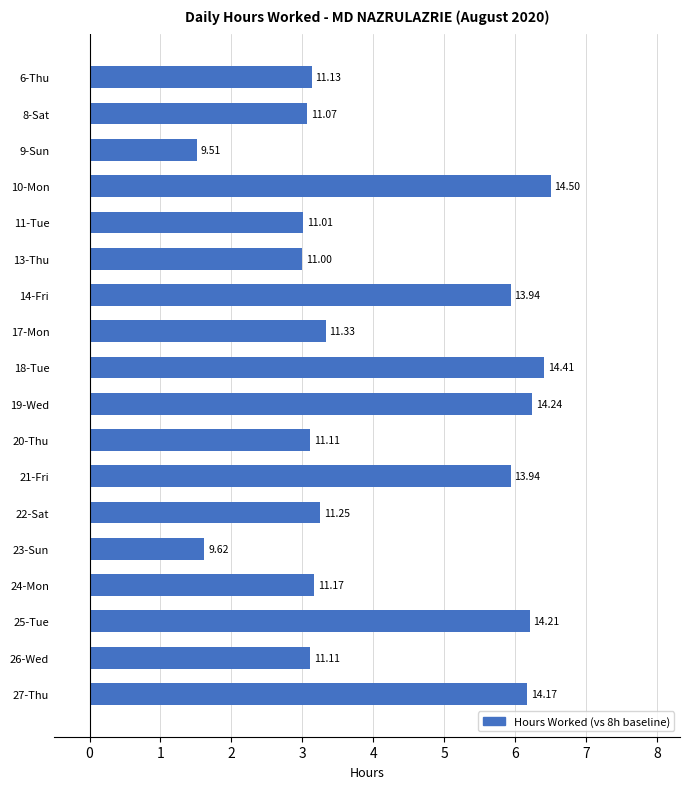

Are the bars horizontal?

Yes